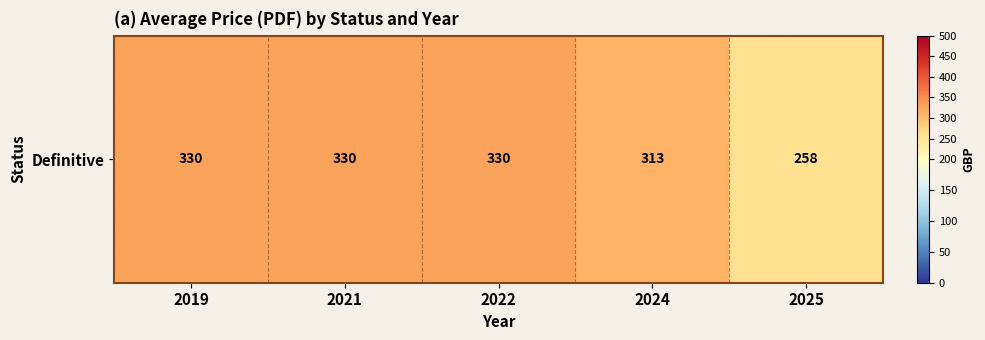

Which has a higher value, 2021 or 2019?

2021